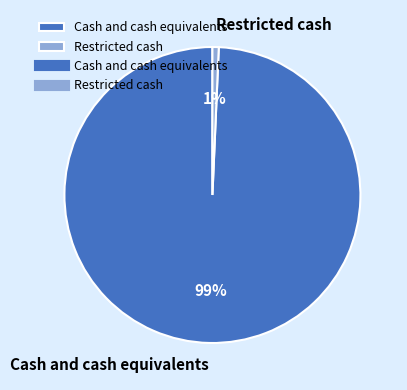

What percentage is the Cash and cash equivalents slice, to the nearest percent?

99%